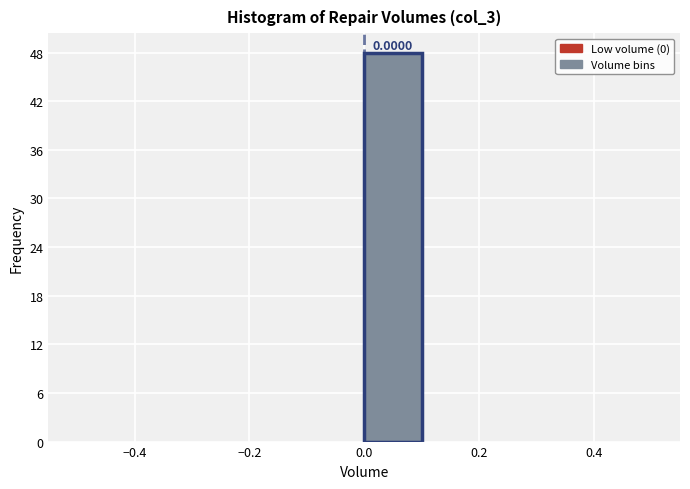

Over which range of the x-axis is the bar tallest?

0.0 to 0.1